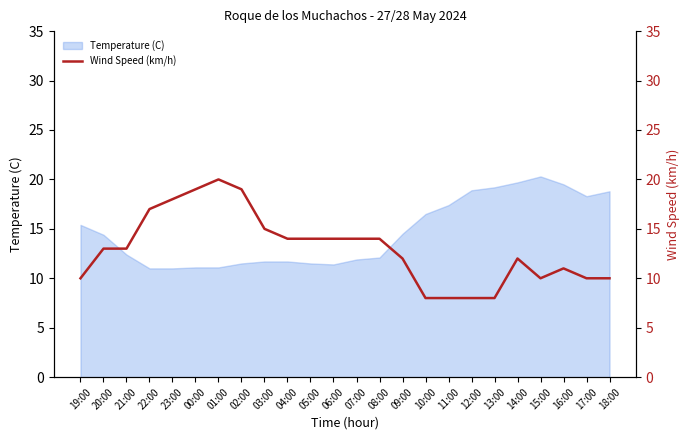

List the labels in order of value, largest first.

01:00, 00:00, 02:00, 23:00, 22:00, 03:00, 04:00, 05:00, 06:00, 07:00, 08:00, 20:00, 21:00, 09:00, 14:00, 16:00, 19:00, 15:00, 17:00, 18:00, 10:00, 11:00, 12:00, 13:00